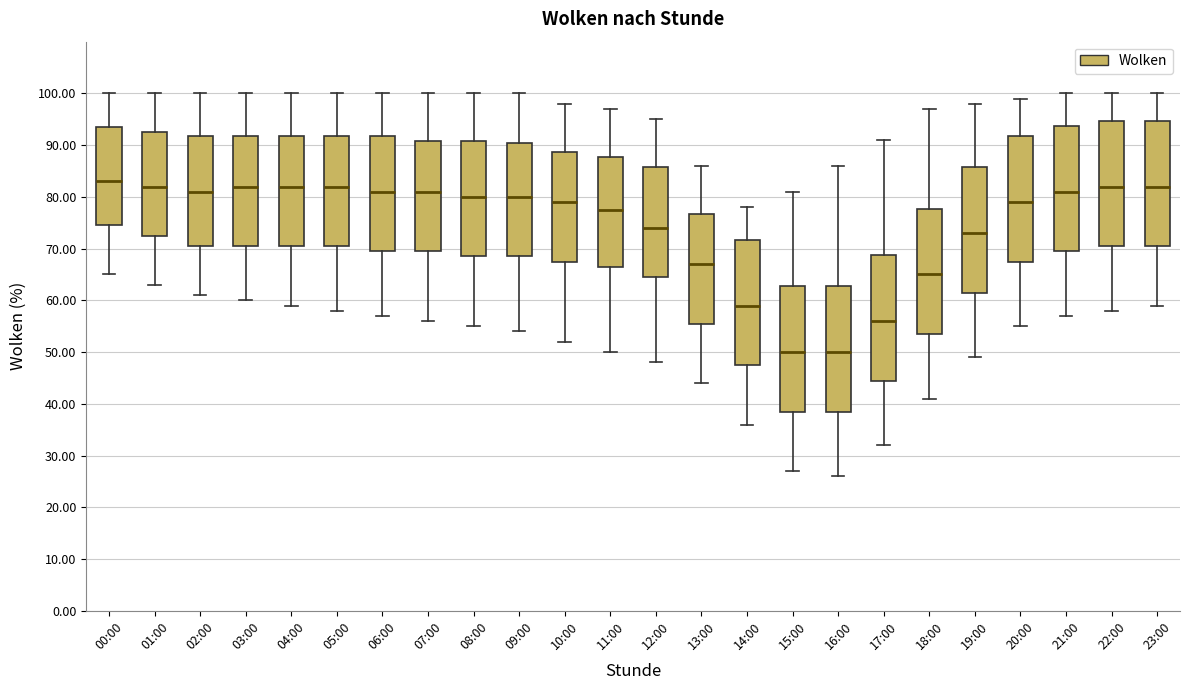

Where does the lower whisker of the box for 15:00 end on the y-axis? The values are not printed on the chart, so give them approximately, as read against the axis.

27